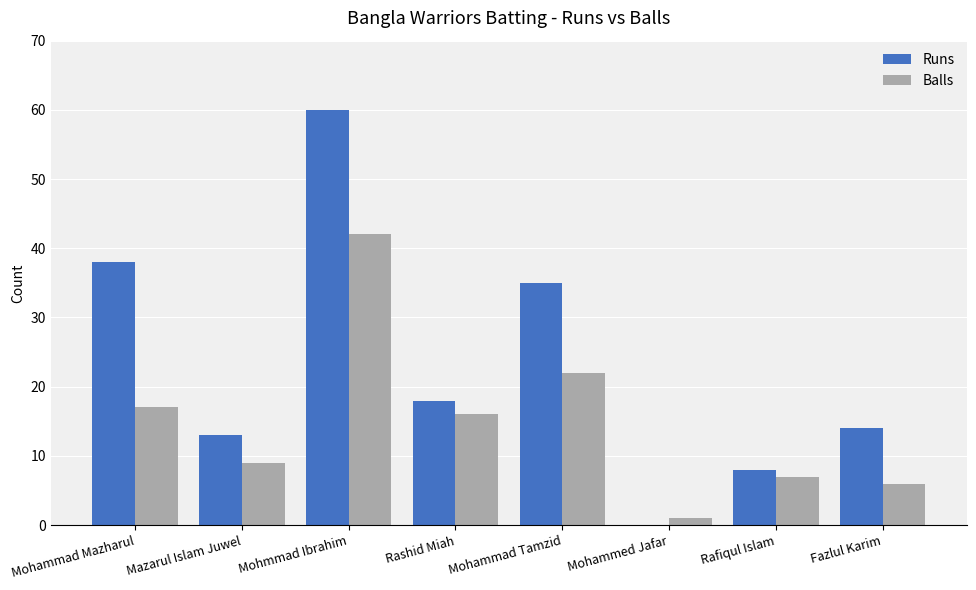

How many distinct data groups are displayed?

2